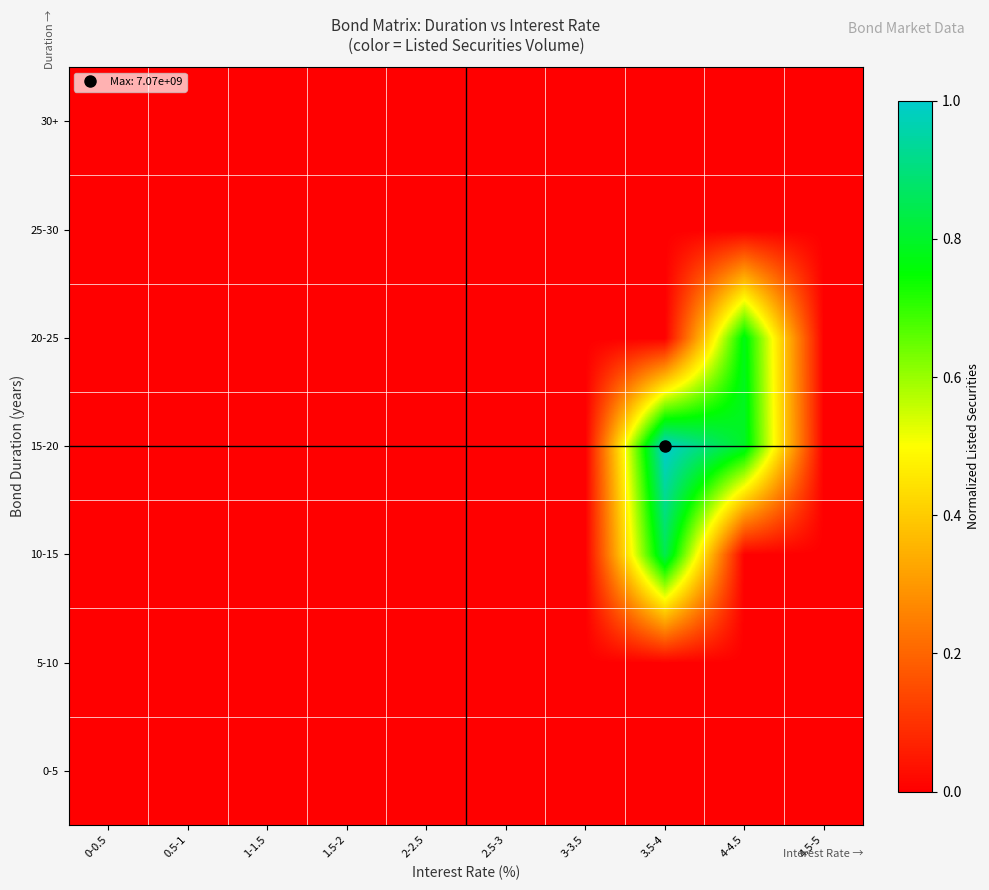

Reading right to left, what are all the values shown in this chart?

0-5: 4.5-5=0.0	4-4.5=0.0	3.5-4=0.0	3-3.5=0.0	2.5-3=0.0	2-2.5=0.0	1.5-2=0.0	1-1.5=0.0	0.5-1=0.0	0-0.5=0.0
5-10: 4.5-5=0.0	4-4.5=0.0	3.5-4=0.0	3-3.5=0.0	2.5-3=0.0	2-2.5=0.0	1.5-2=0.0	1-1.5=0.0	0.5-1=0.0	0-0.5=0.0
10-15: 4.5-5=0.0	4-4.5=0.0	3.5-4=0.8	3-3.5=0.0	2.5-3=0.0	2-2.5=0.0	1.5-2=0.0	1-1.5=0.0	0.5-1=0.0	0-0.5=0.0
15-20: 4.5-5=0.0	4-4.5=0.8	3.5-4=1.0	3-3.5=0.0	2.5-3=0.0	2-2.5=0.0	1.5-2=0.0	1-1.5=0.0	0.5-1=0.0	0-0.5=0.0
20-25: 4.5-5=0.0	4-4.5=0.8	3.5-4=0.0	3-3.5=0.0	2.5-3=0.0	2-2.5=0.0	1.5-2=0.0	1-1.5=0.0	0.5-1=0.0	0-0.5=0.0
25-30: 4.5-5=0.0	4-4.5=0.0	3.5-4=0.0	3-3.5=0.0	2.5-3=0.0	2-2.5=0.0	1.5-2=0.0	1-1.5=0.0	0.5-1=0.0	0-0.5=0.0
30+: 4.5-5=0.0	4-4.5=0.0	3.5-4=0.0	3-3.5=0.0	2.5-3=0.0	2-2.5=0.0	1.5-2=0.0	1-1.5=0.0	0.5-1=0.0	0-0.5=0.0